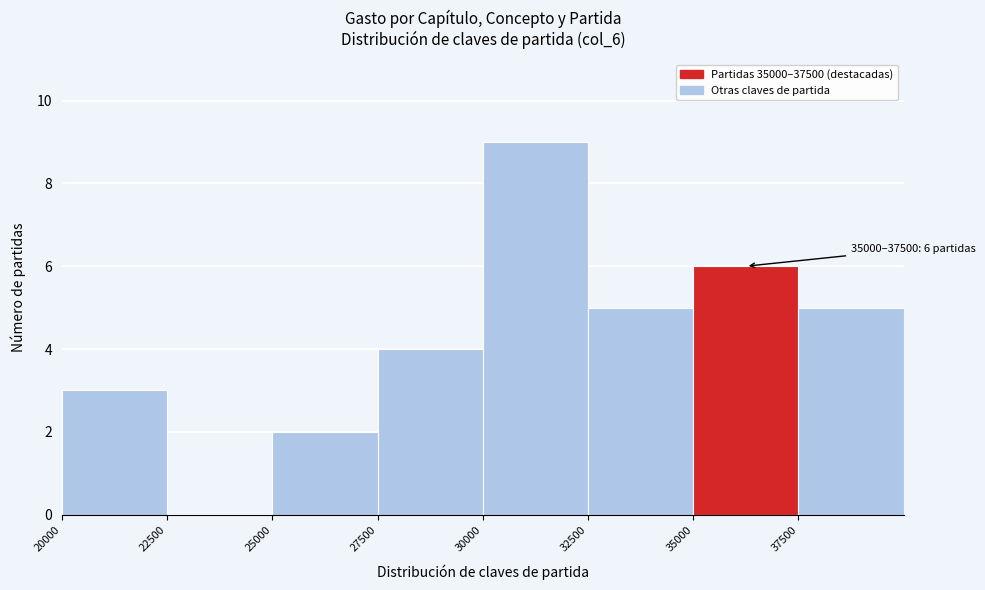

Which range on the x-axis has the tallest bar?

30000 to 32500